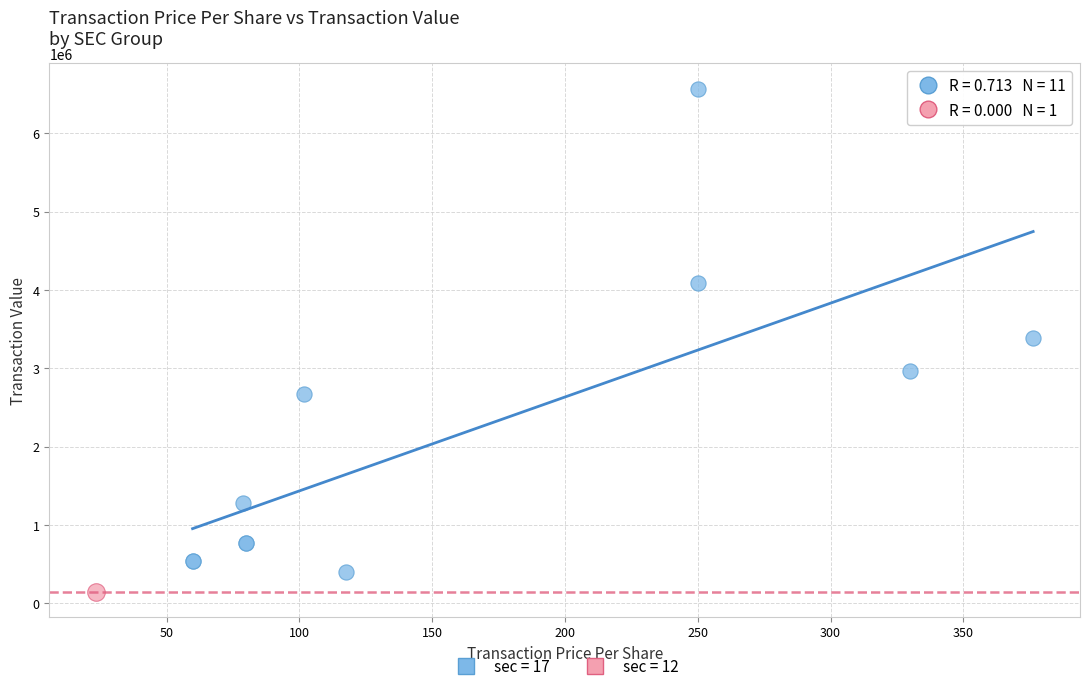

What are all the series names shown in the legend?

sec = 17, sec = 12